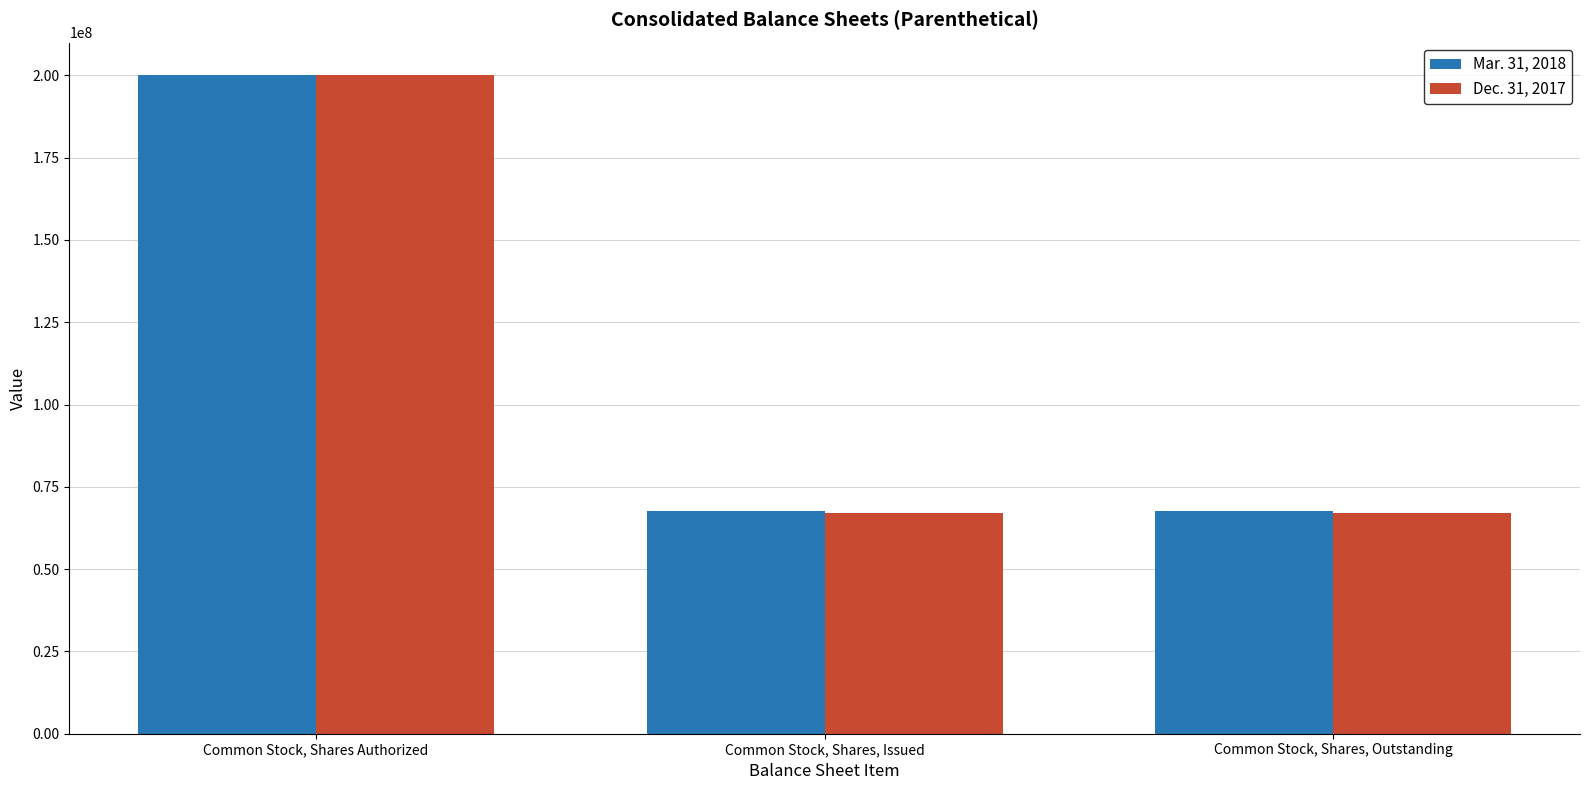

What is the difference between the maximum and minimum values in the Dec. 31, 2017 series?

132968533